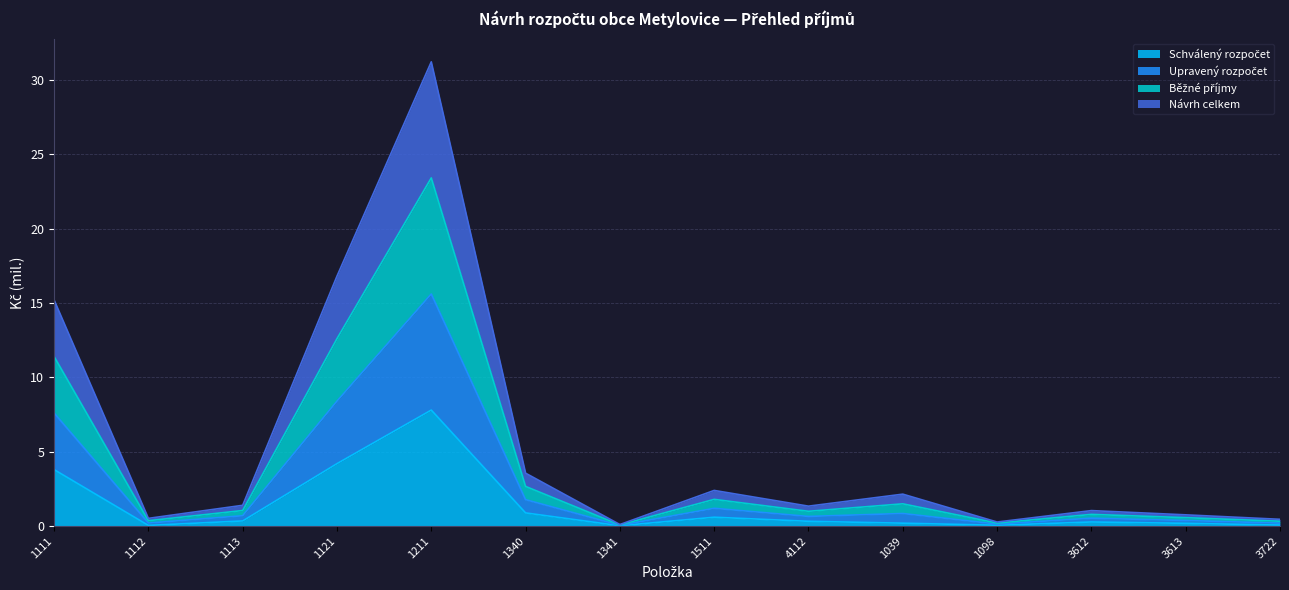

List the series in order of their overall mean, highest first.

Upravený rozpočet, Běžné příjmy, Návrh celkem, Schválený rozpočet